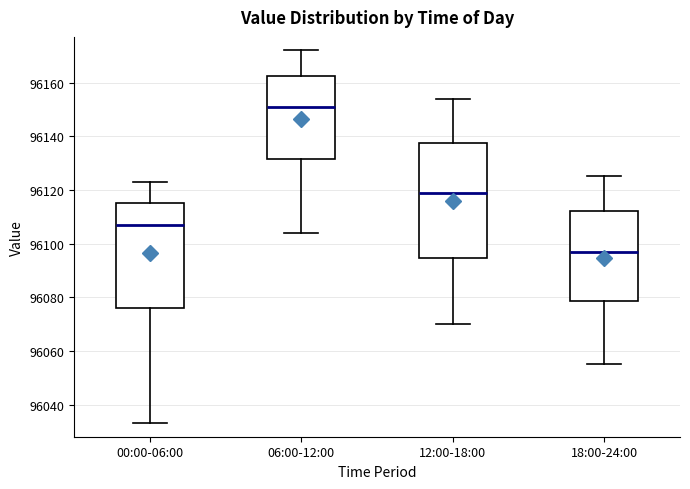

Comparing the boxes themselves (not the whiskers), which one is the tallest?

12:00-18:00